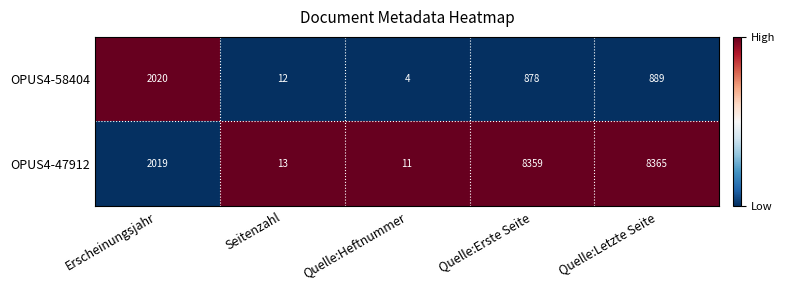

How many categories are shown in the chart?

5